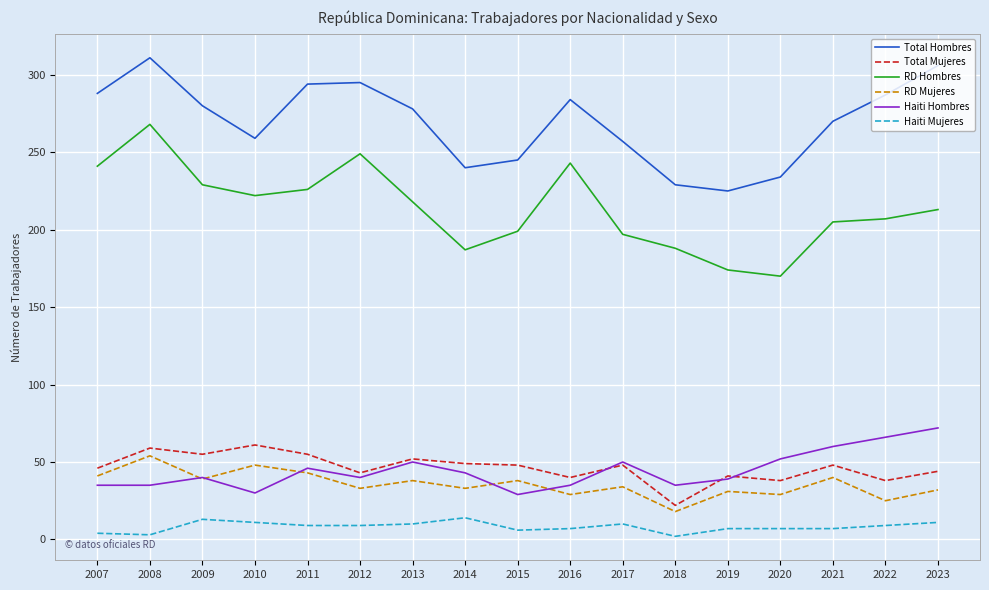

What is the lowest value of the RD Hombres series?

170